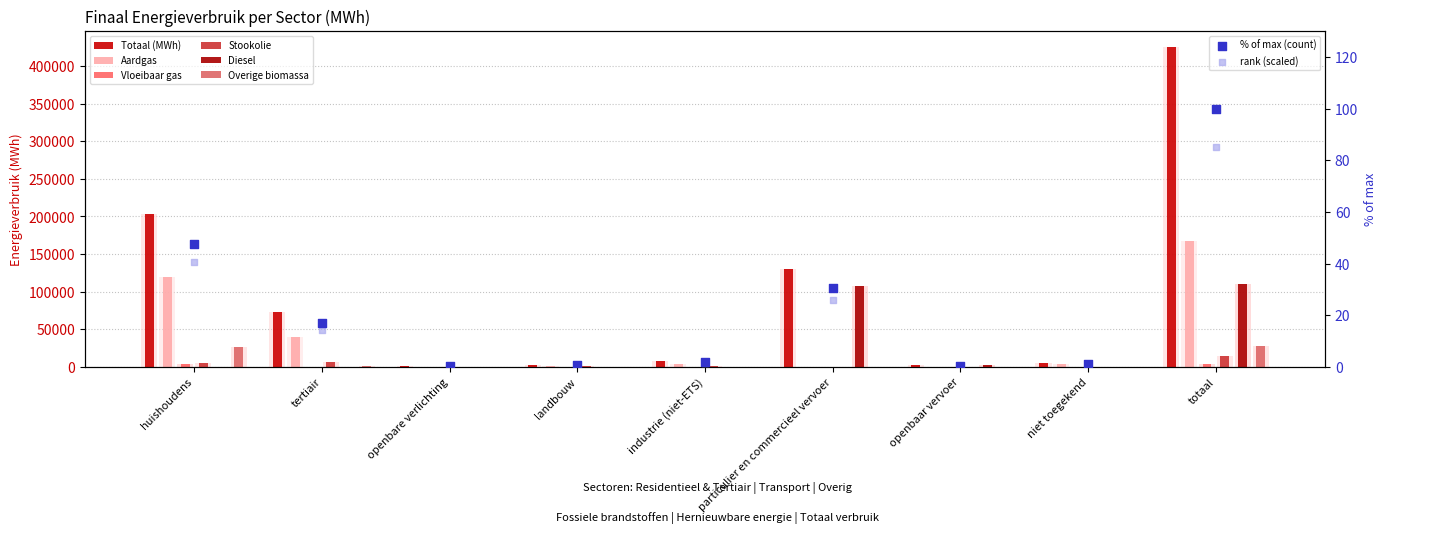

What are all the series names shown in the legend?

Totaal (MWh), Aardgas, Vloeibaar gas, Stookolie, Diesel, Overige biomassa